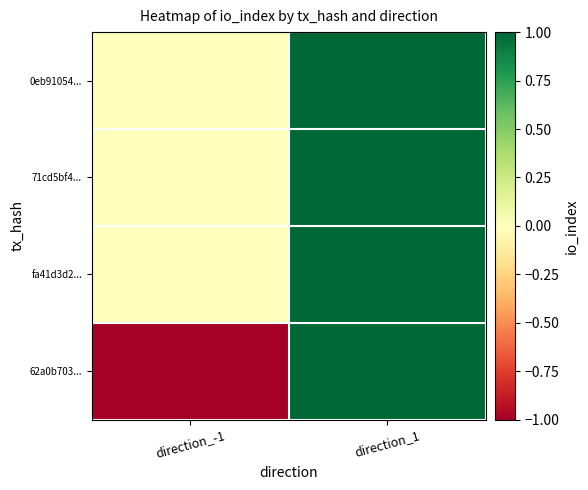

What is the spread (max minus min) of values at direction_-1?

1